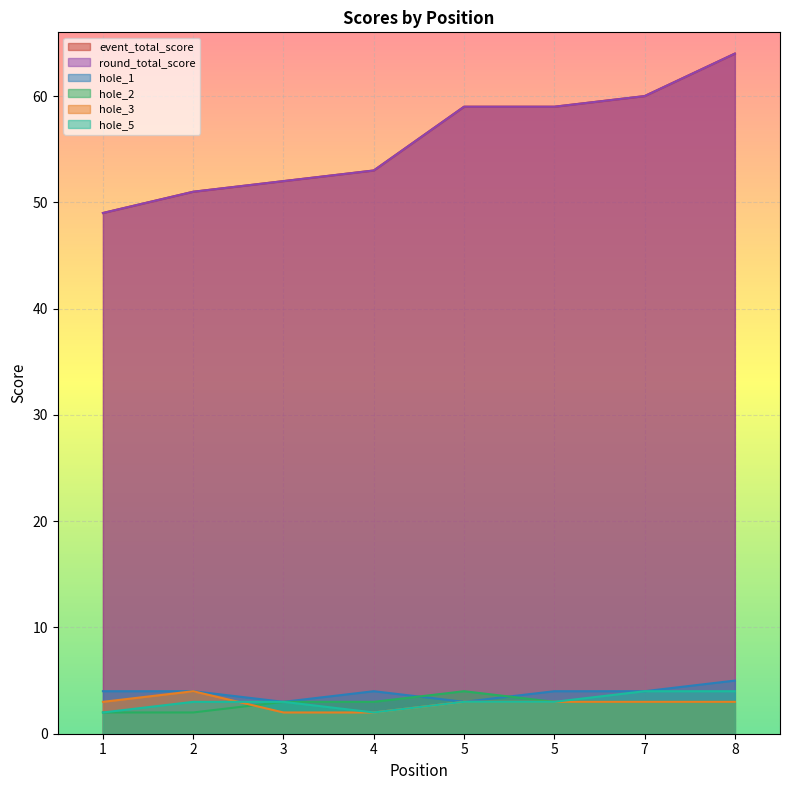

At how many categories does at least one series exceed 44?

8